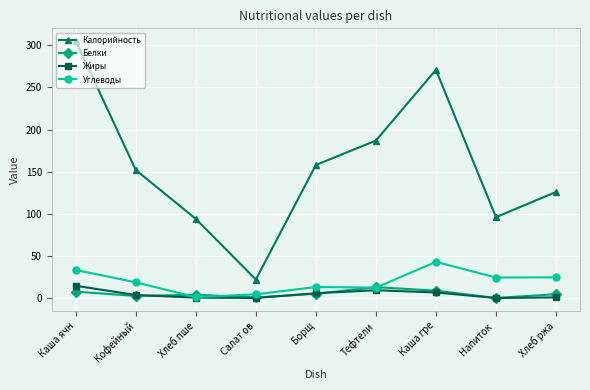

What is the label of the 4th point from the right?

Тефтели